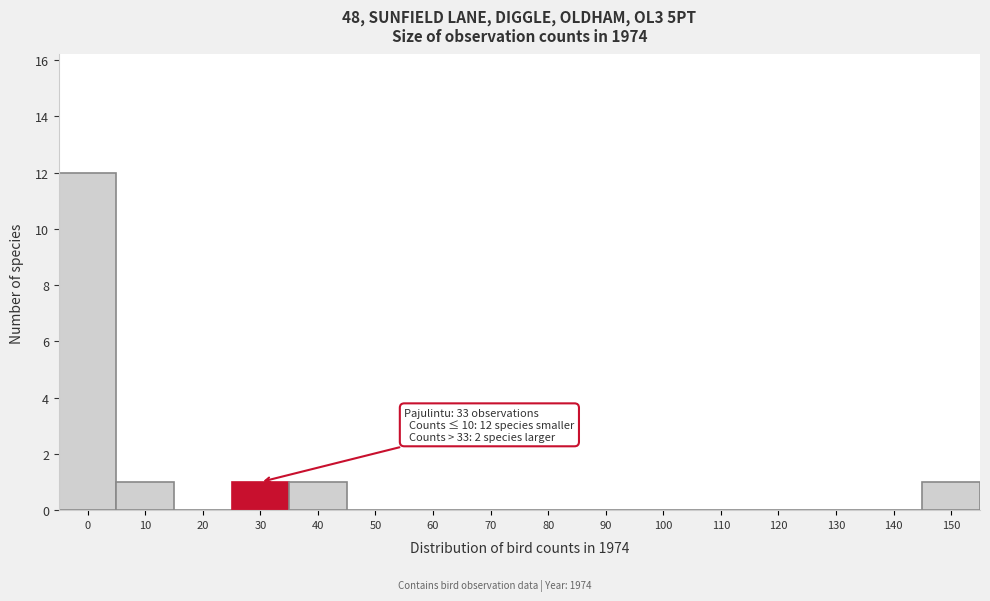

Reading left to right, transcribe all the data shown in this chart.

0=12	10=1	20=0	30=1	40=1	50=0	60=0	70=0	80=0	90=0	100=0	110=0	120=0	130=0	140=0	150=1